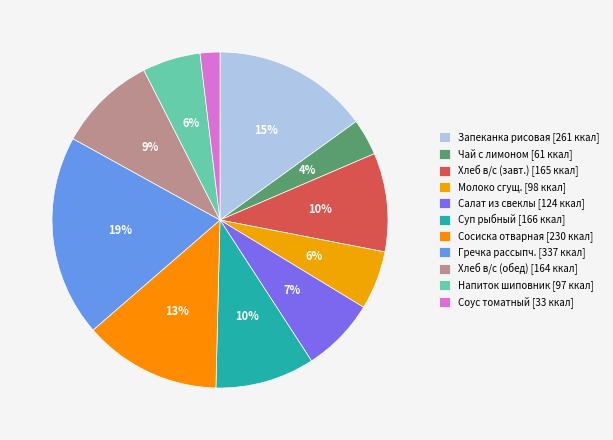

Rank the categories by value from highest to lowest.

Гречка рассыпчатая, Запеканка рисовая с творогом, Сосиска отварная, Суп рыбный, Хлеб в/с (завтрак), Хлеб в/с (обед), Салат из вареной свеклы, Молоко сгущенное, Напиток из шиповника, Чай с лимоном, Соус томатный